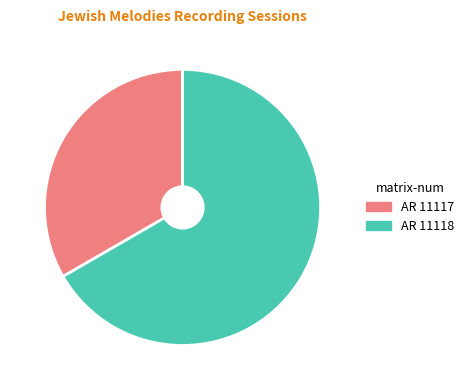

Does AR 11117 represent more than half of the total?

No